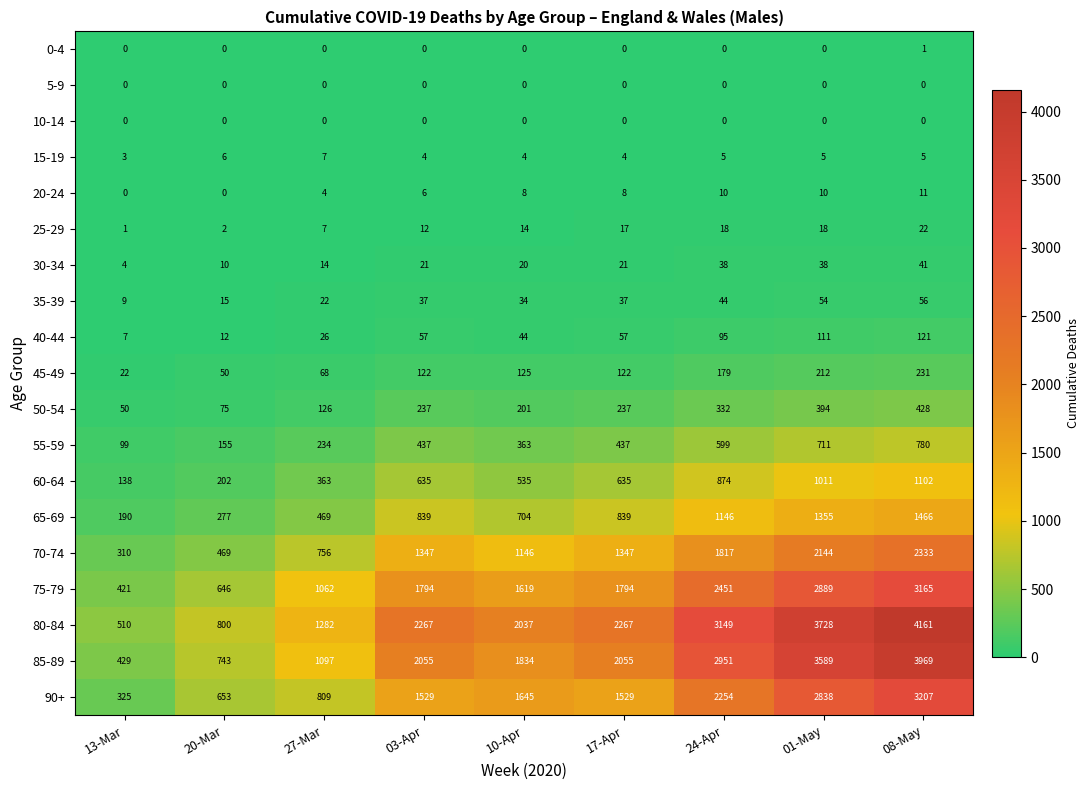

At which category is the sum across all series the highest?

08-May